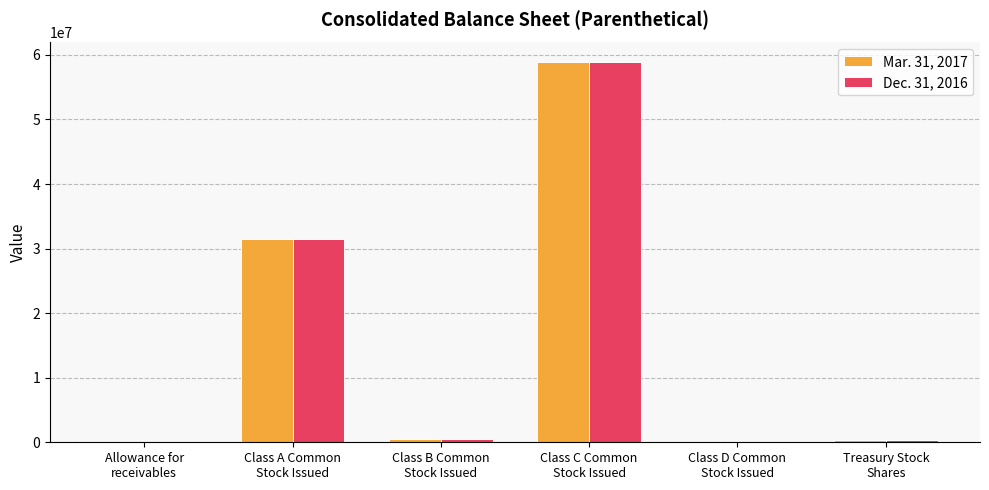

What is the maximum value shown in the chart?

58967502